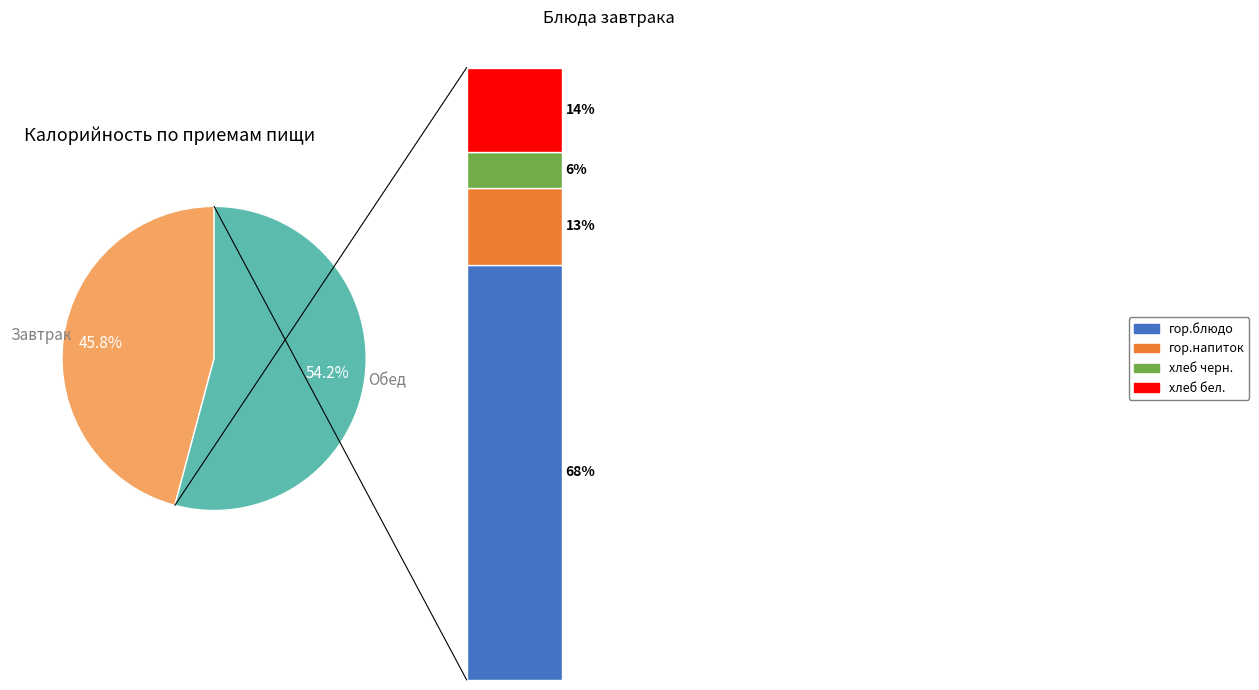

True or false: Обед accounts for 54% of the total.

True